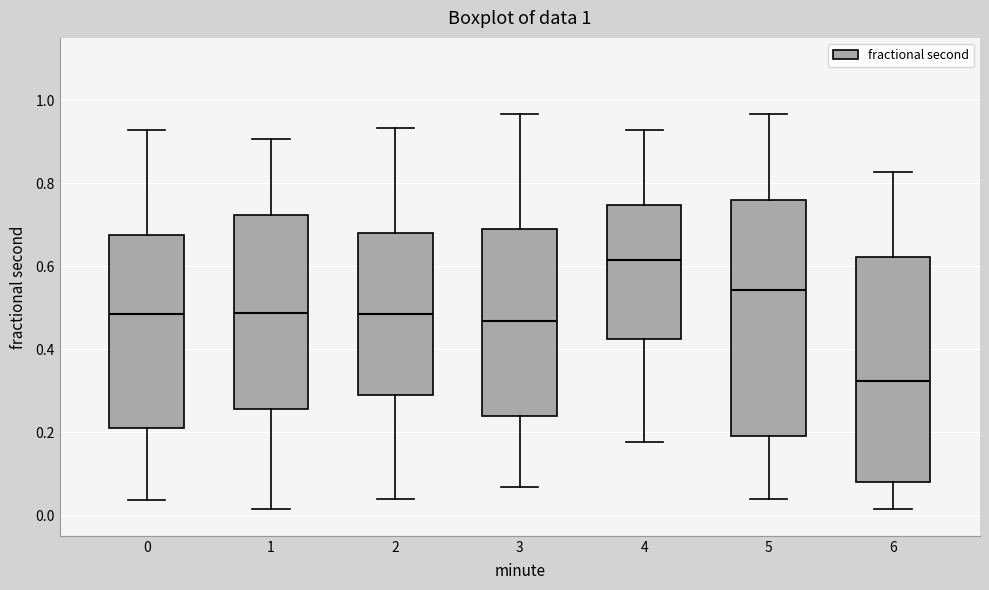

Which box is the tallest, from its lower edge to its upper edge?

5